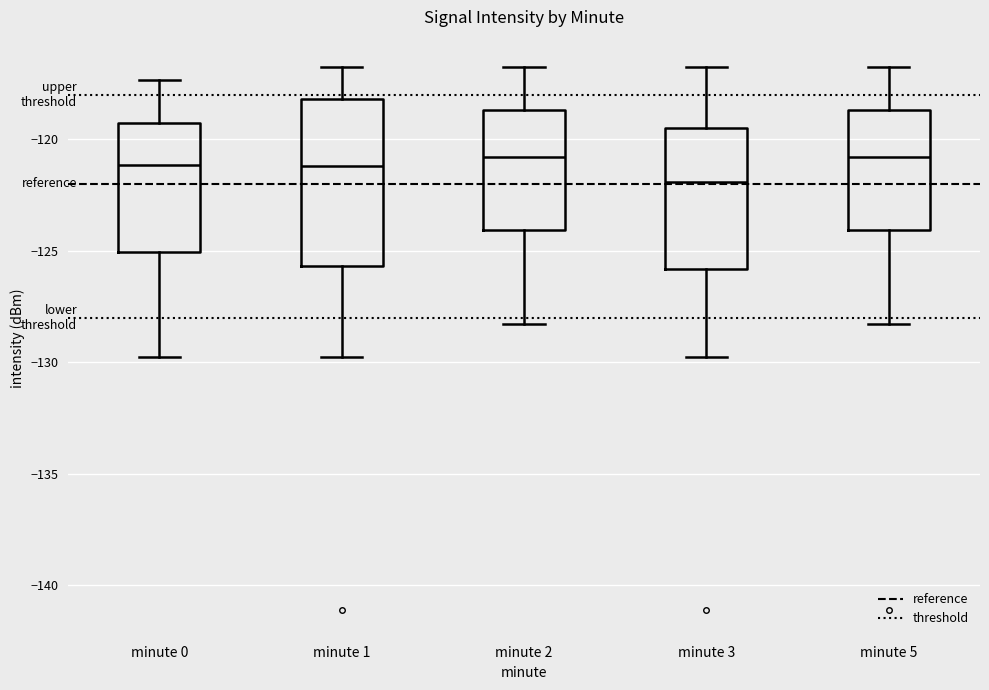

Which box is the tallest, from its lower edge to its upper edge?

minute 1